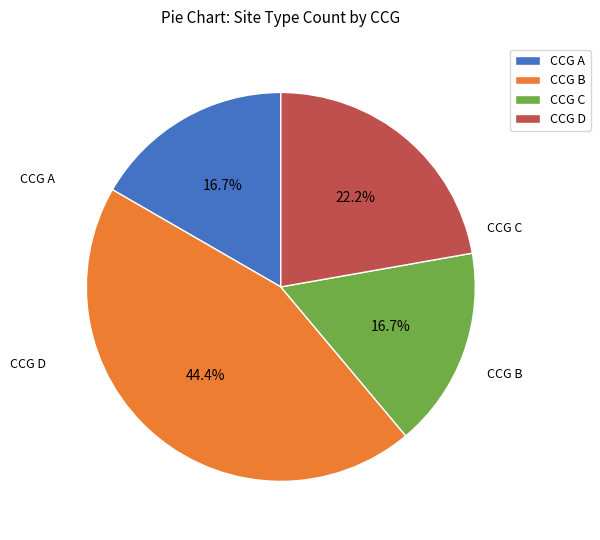

To the nearest percent, what portion does CCG A represent?

17%